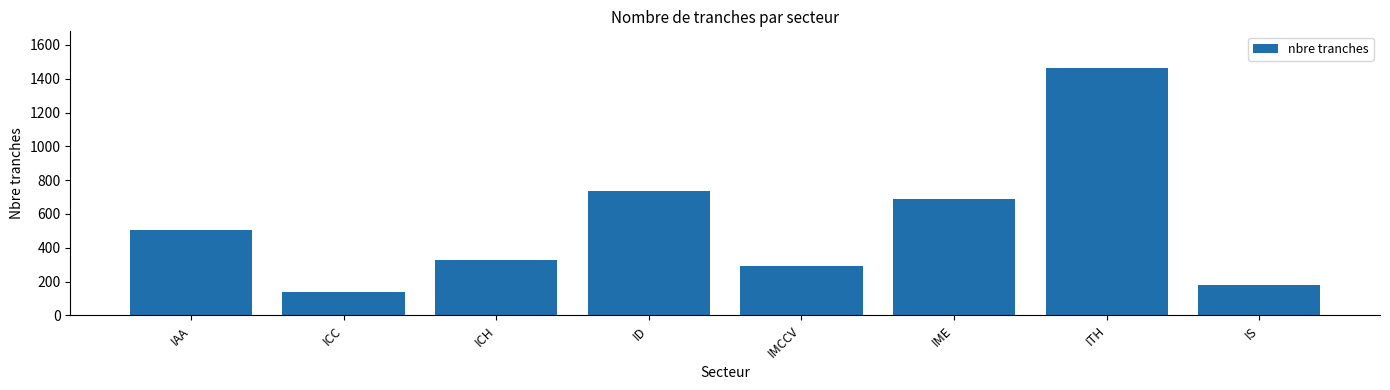

List the labels in order of value, largest first.

ITH, ID, IME, IAA, ICH, IMCCV, IS, ICC